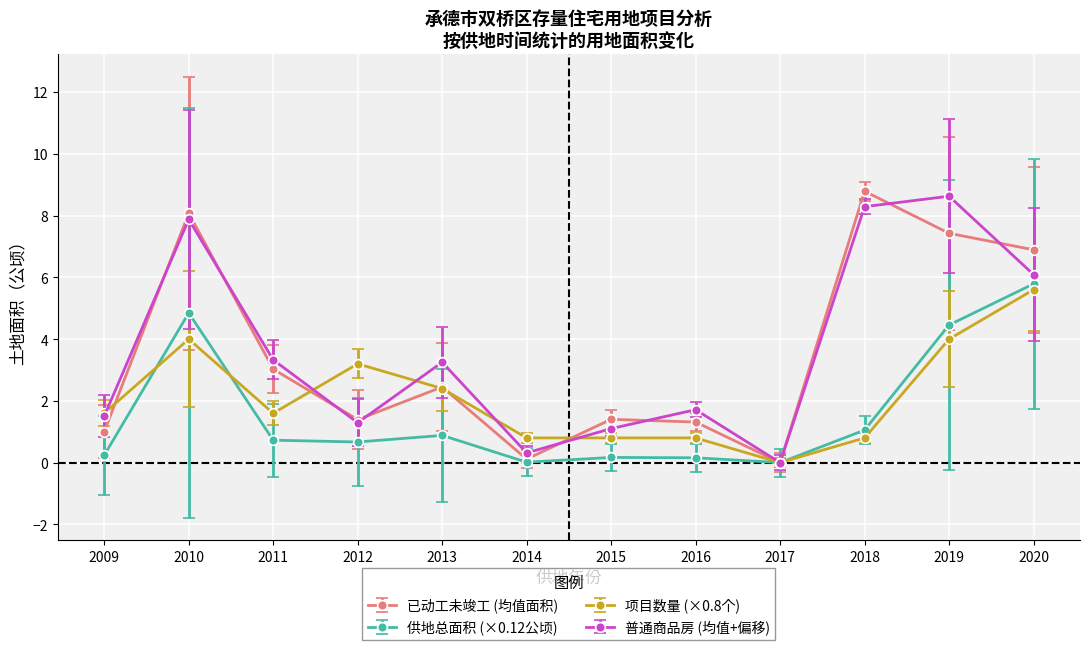

The 已动工未竣工 (均值面积) series shows -2.7 at 2017. True or false?

False